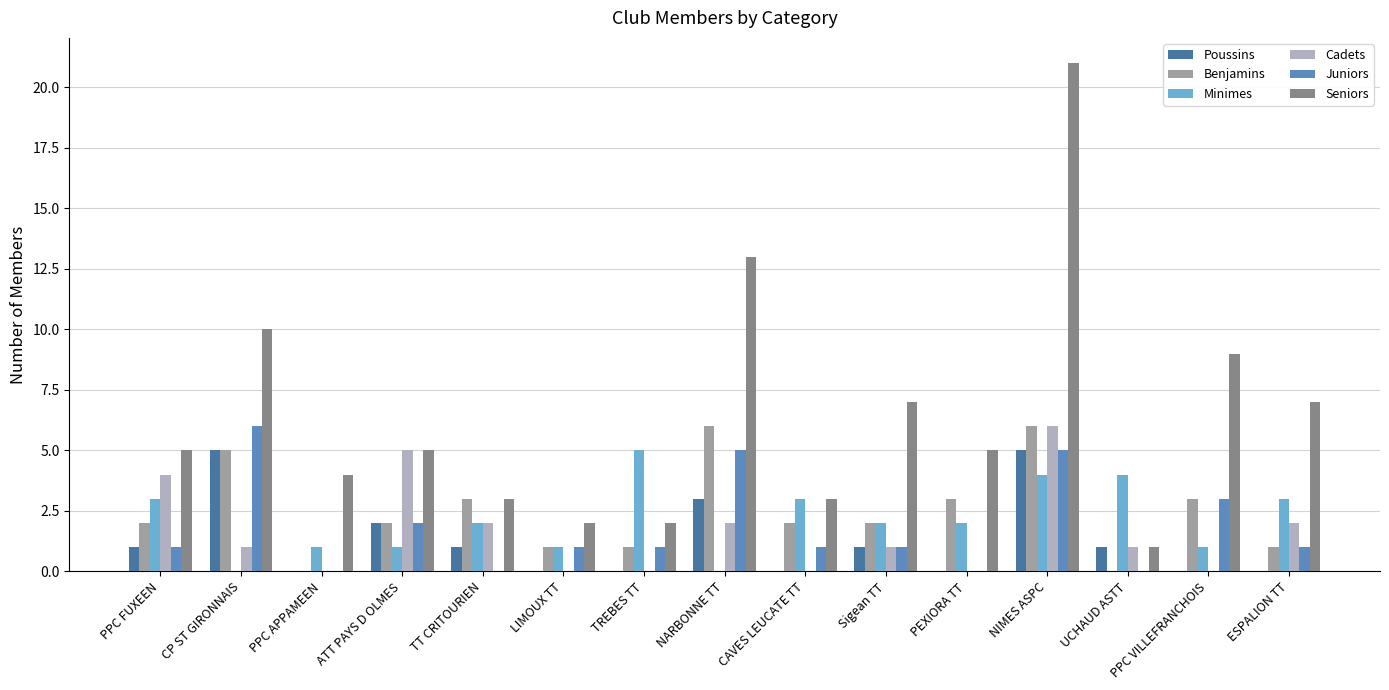

How many distinct data groups are displayed?

6